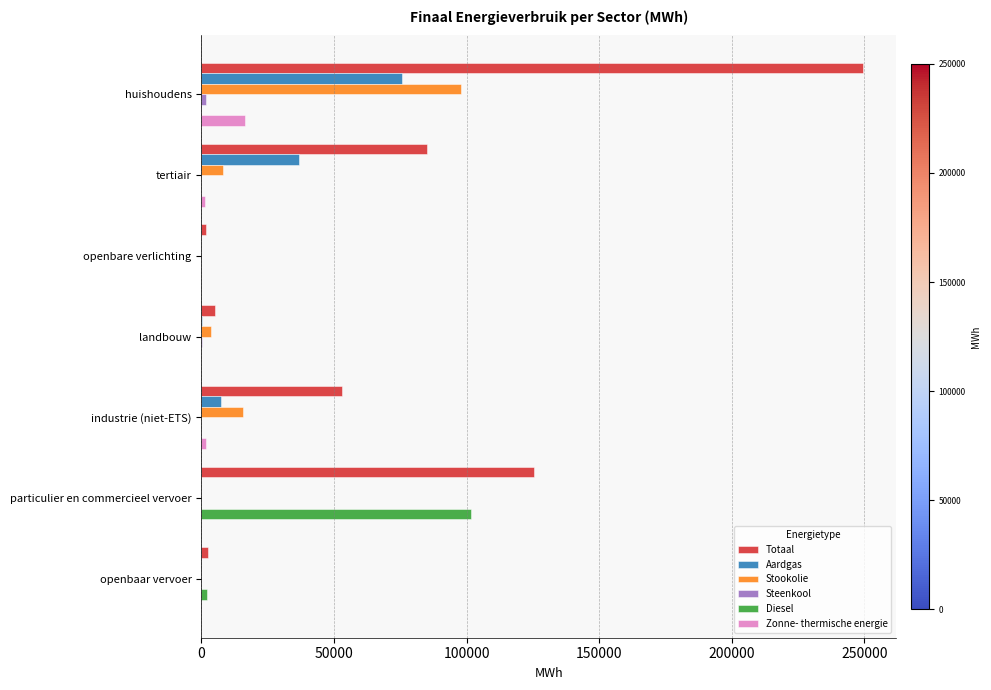

True or false: Stookolie has a value of -30168.2 at particulier en commercieel vervoer.

False